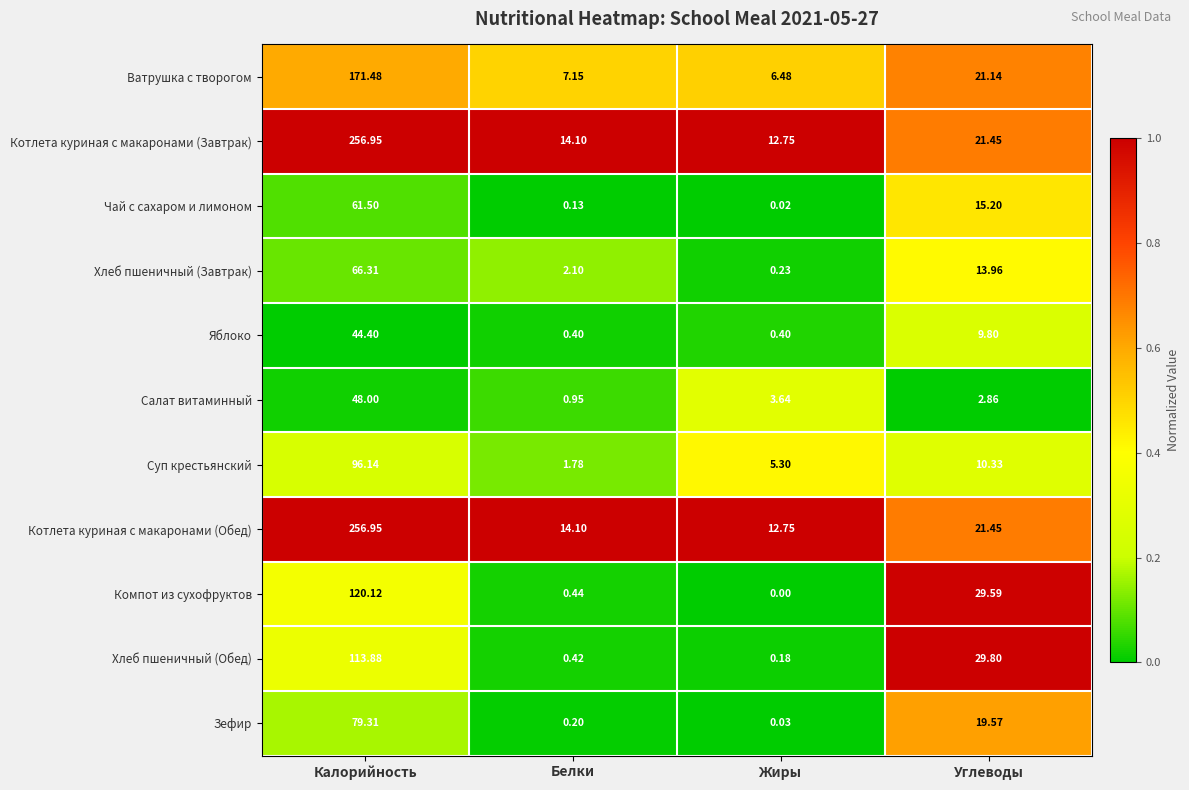

Which category has the highest value in the Зефир series?

Калорийность